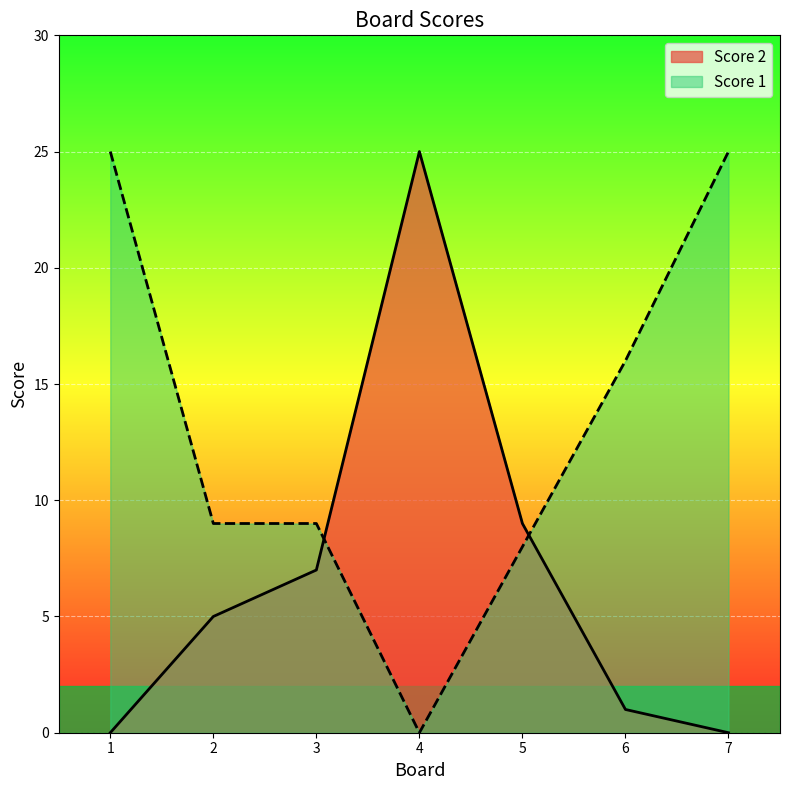

Where is Score 1 nearest to the value 12?

2